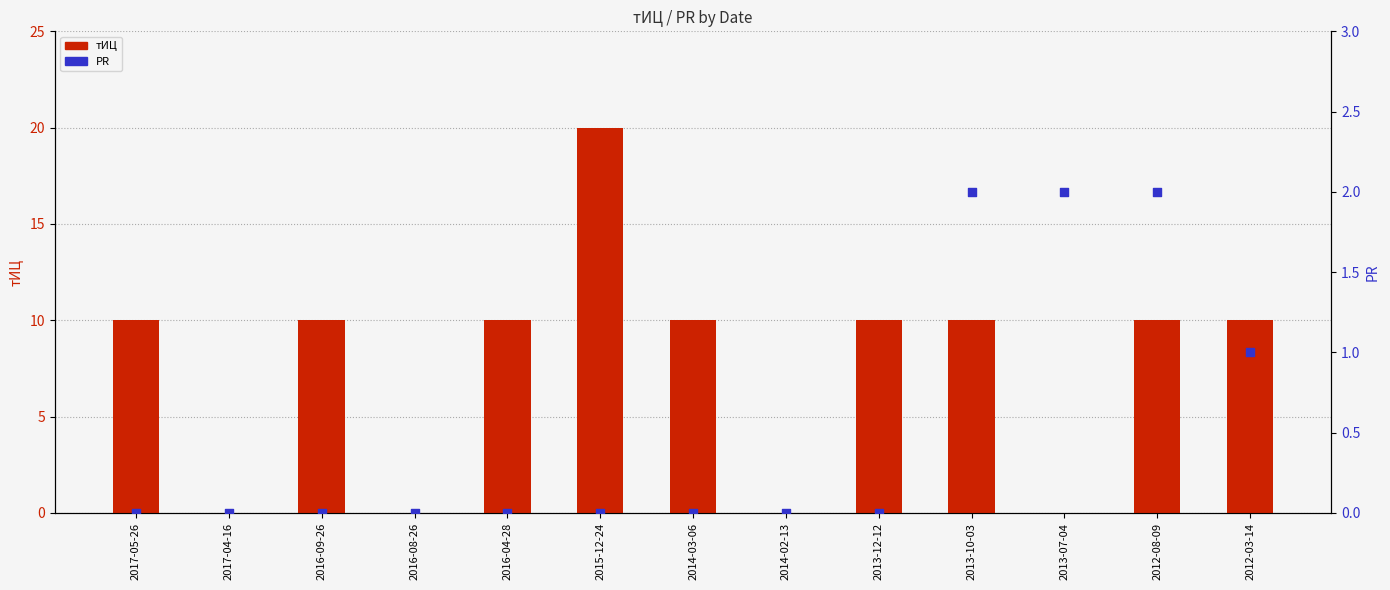

Which series has the widest spread of Y values?

тИЦ